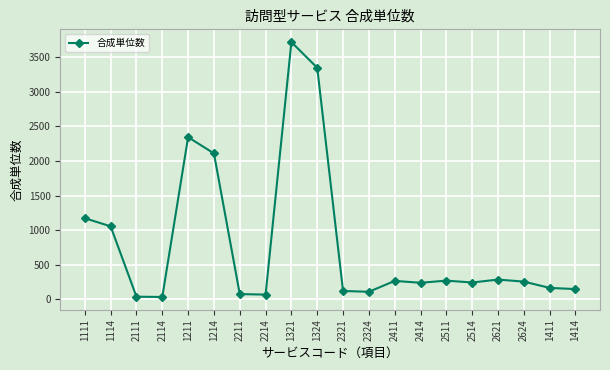

Where does the data first go above 257?

1111